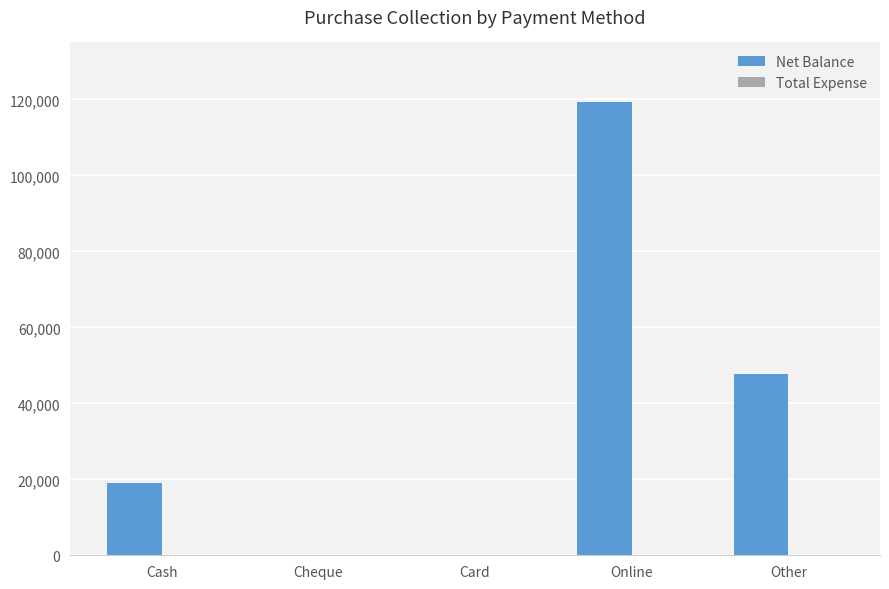

Between Other and Online, which is larger?

Online